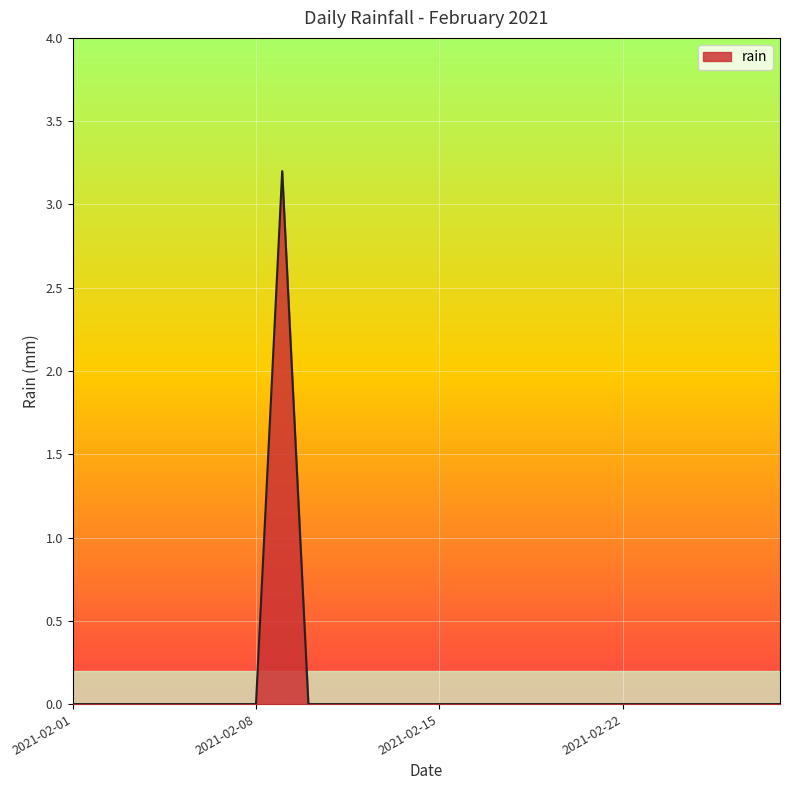

Reading left to right, what are all the values shown in this chart?

0.0	0.0	0.0	0.0	0.0	0.0	0.0	0.0	3.2	0.0	0.0	0.0	0.0	0.0	0.0	0.0	0.0	0.0	0.0	0.0	0.0	0.0	0.0	0.0	0.0	0.0	0.0	0.0